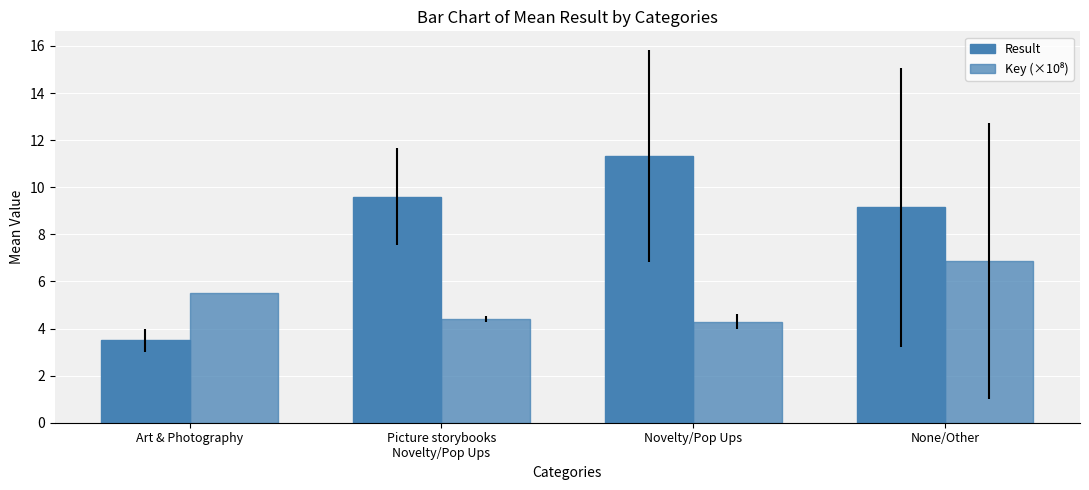

Count the Key (×10⁸) values in the range 4 to 6.

3